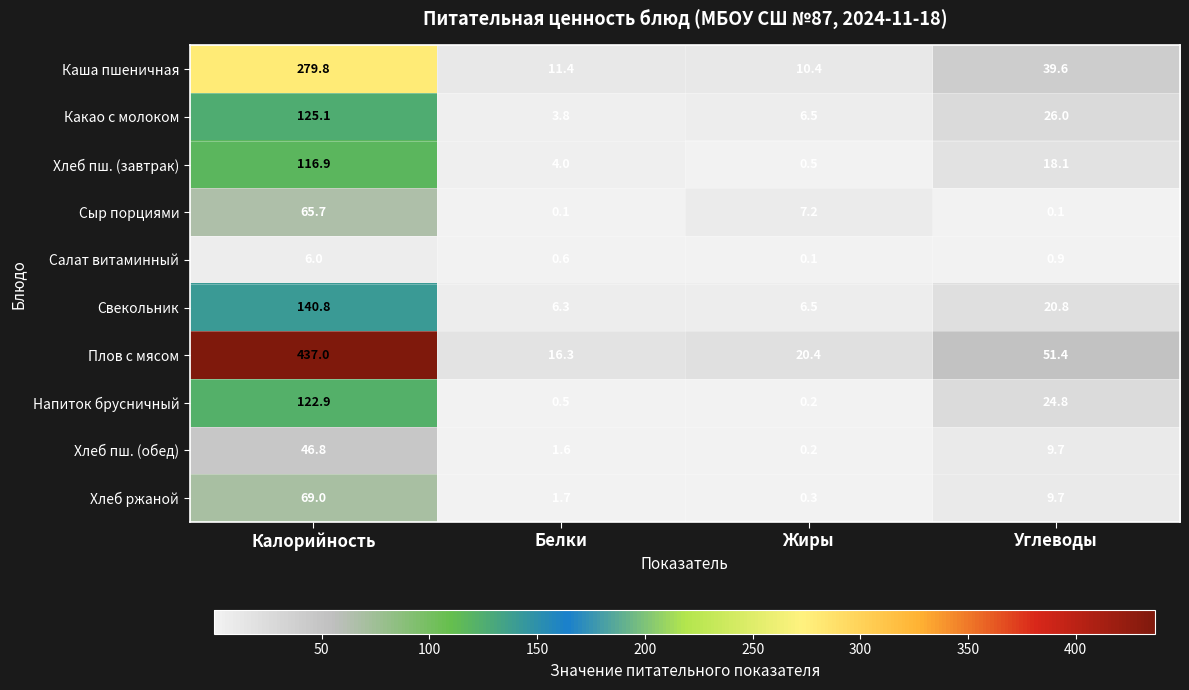

What is the difference between the highest and lowest values at Белки?

16.2